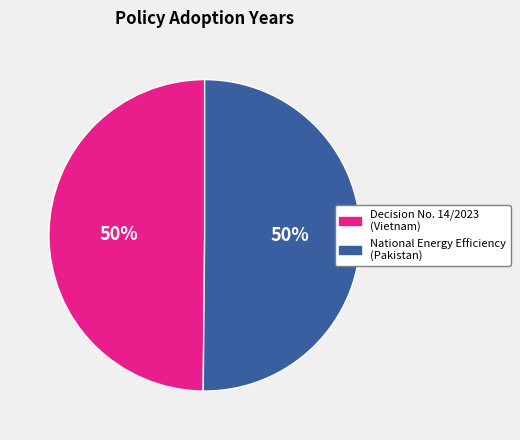

To the nearest percent, what percentage of the pie is National Energy Efficiency (Pakistan)?

50%